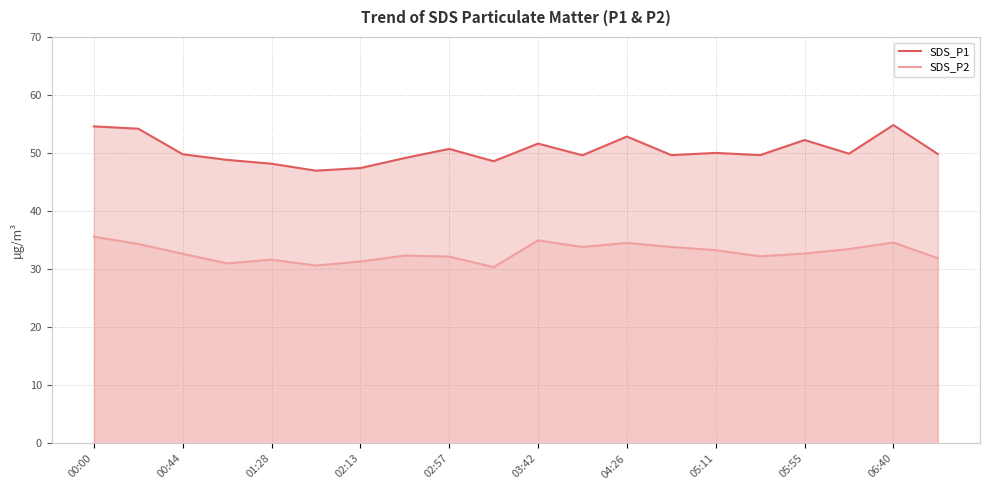

Which series has the largest range (max minus min)?

SDS_P1